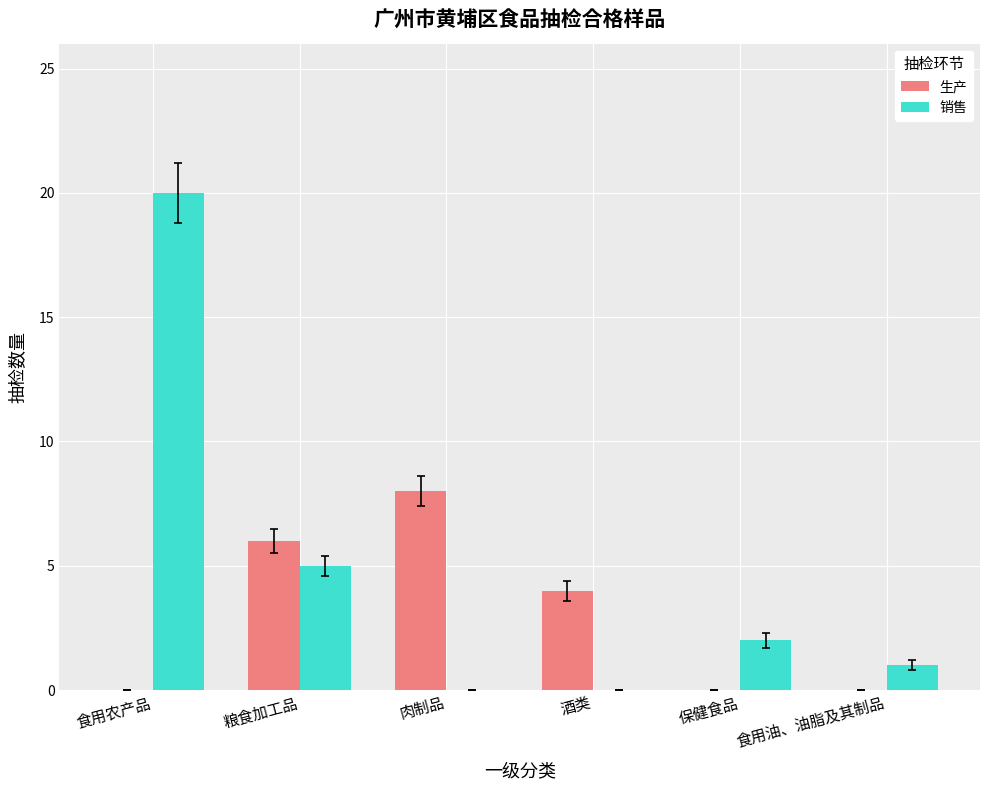

What is the spread (max minus min) of values at 粮食加工品?

1